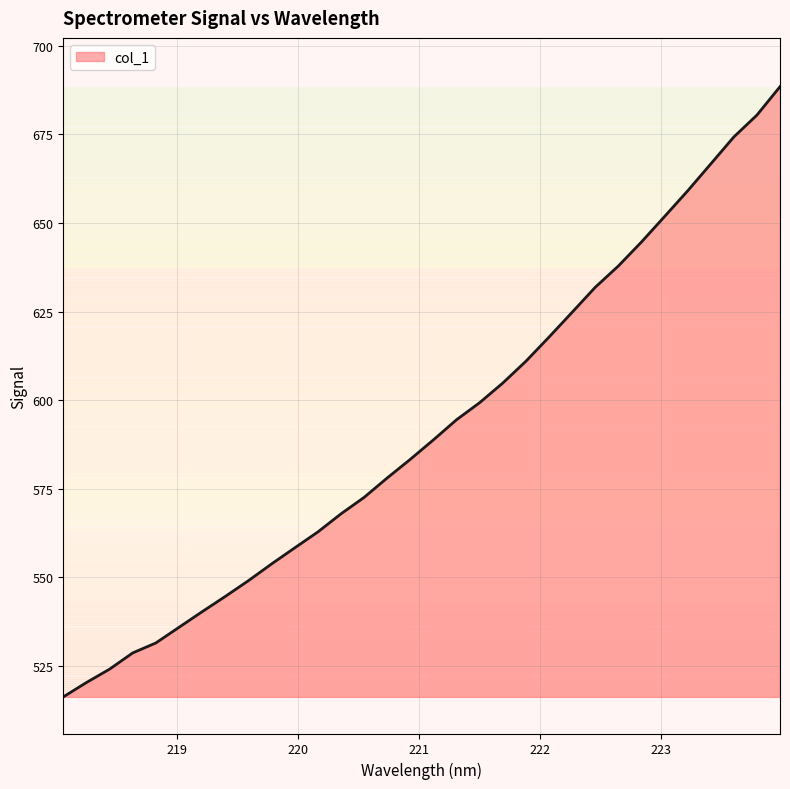

What is the sum of all values?

18943.7